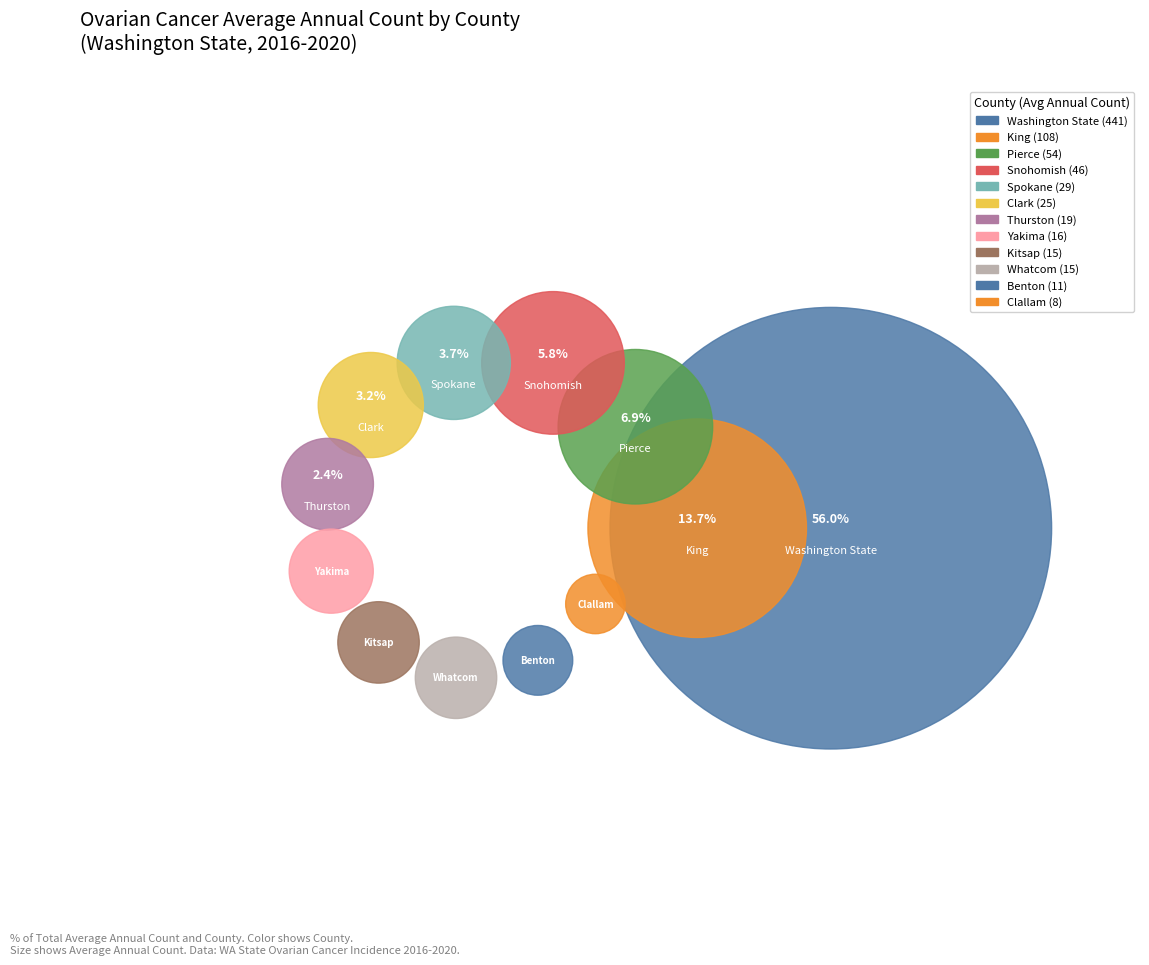

Is there any slice that represents more than half of the pie?

Yes